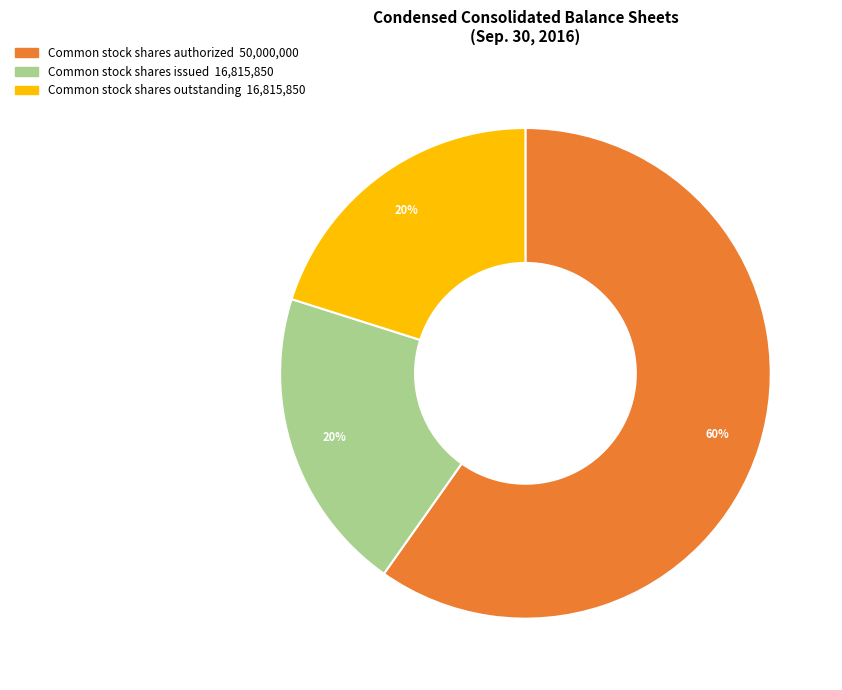

To the nearest percent, what is the difference between the largest and smallest slice percentages?

40%